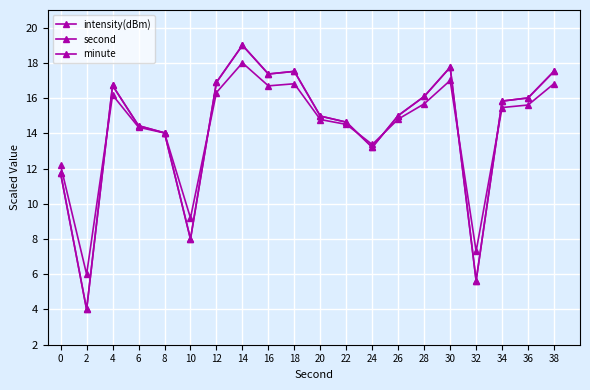

Which series has the largest total across all categories?

intensity(dBm)